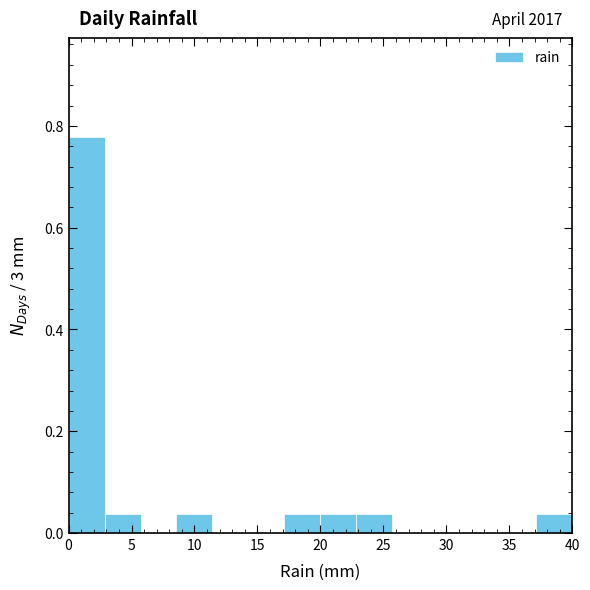

Which range on the x-axis has the tallest bar?

0.0 to 3.0